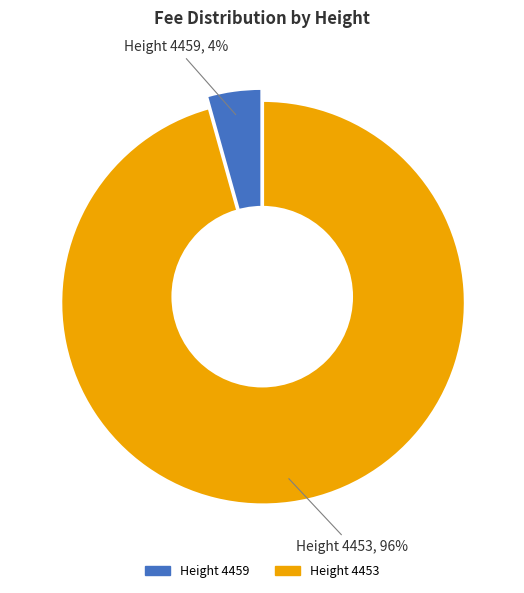

What percentage is the 4459 slice, to the nearest percent?

4%